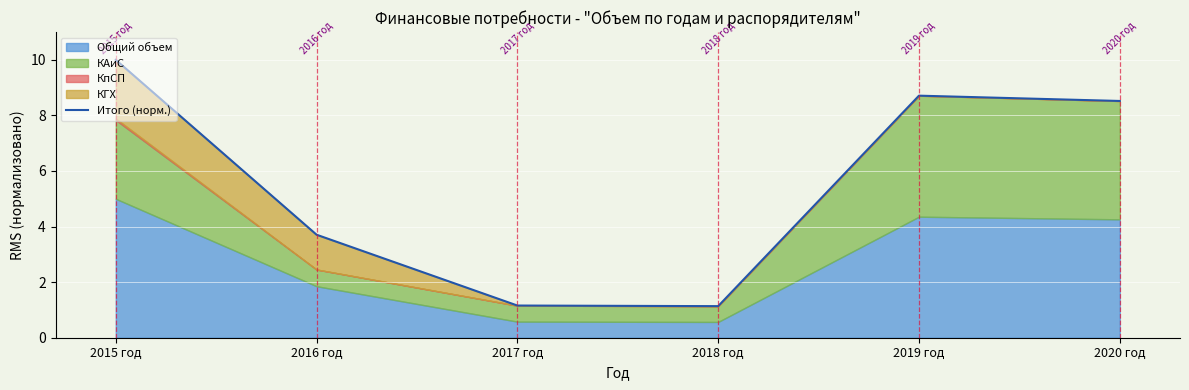

What value does the data have at 2020 год?

8.5